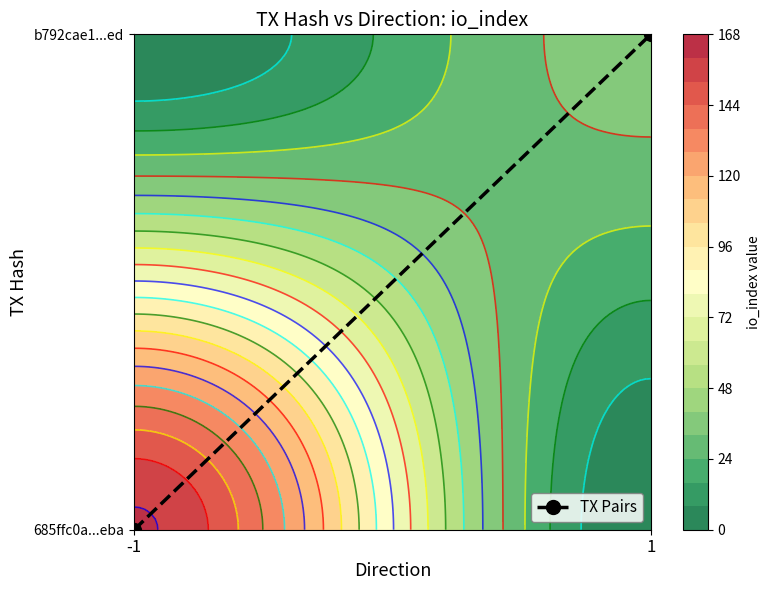

The value at 1 is 1. True or false?

True